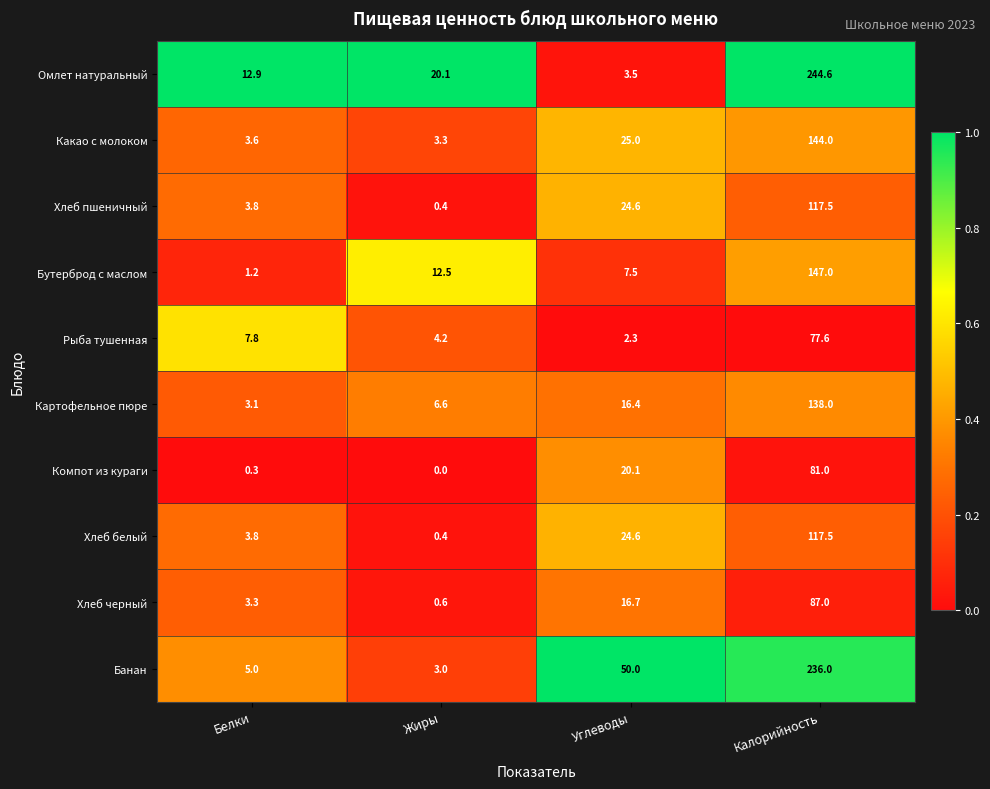

What is the total value across all series at Жиры?

51.1